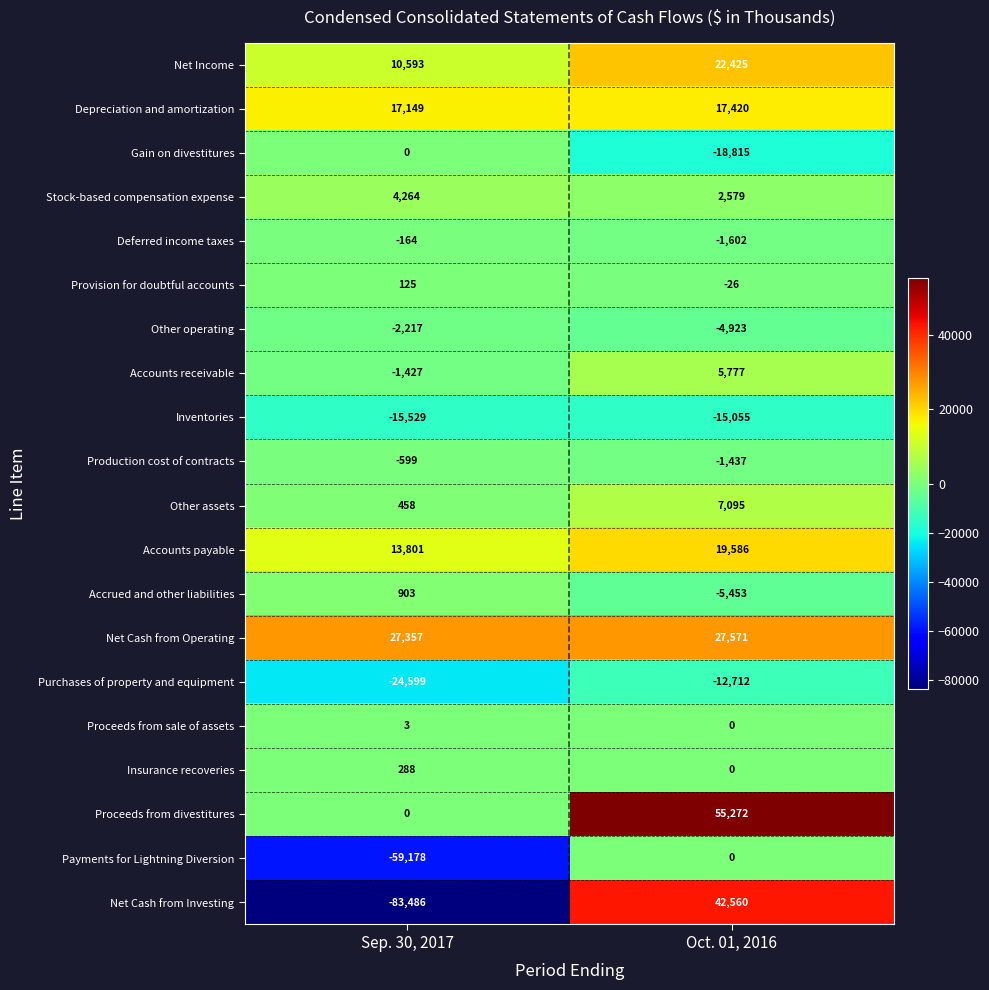

At which category is the sum across all series the highest?

Oct. 01, 2016